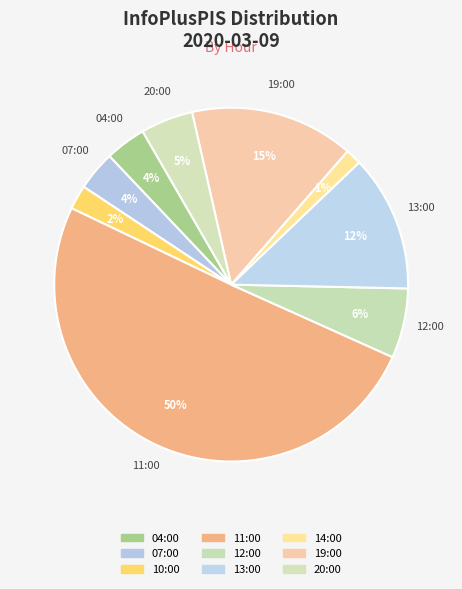

Is 12:00 the majority of the pie?

No